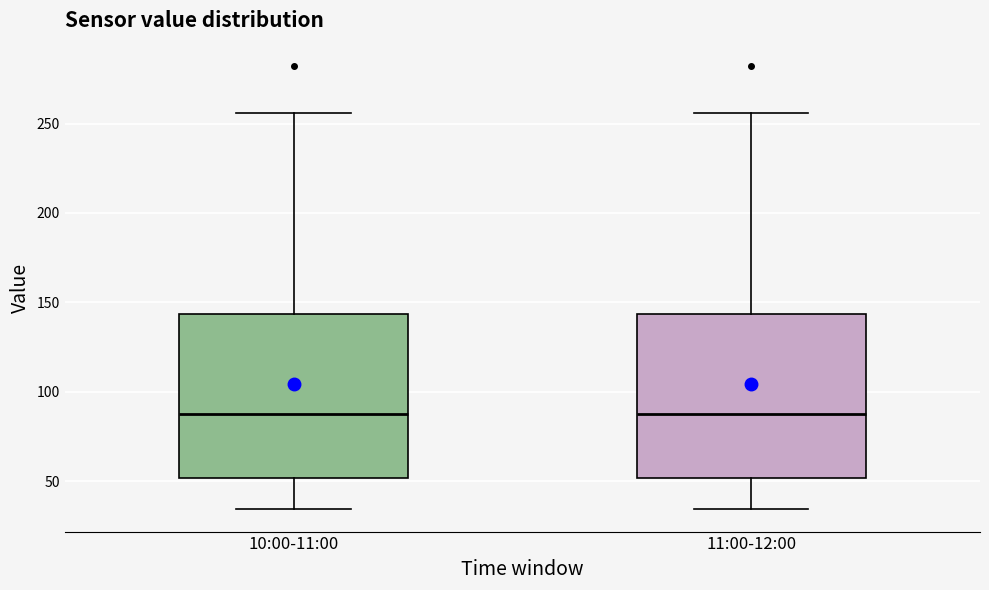

Where does the median line of the box for 10:00-11:00 sit on the y-axis? The values are not printed on the chart, so give them approximately, as read against the axis.

85